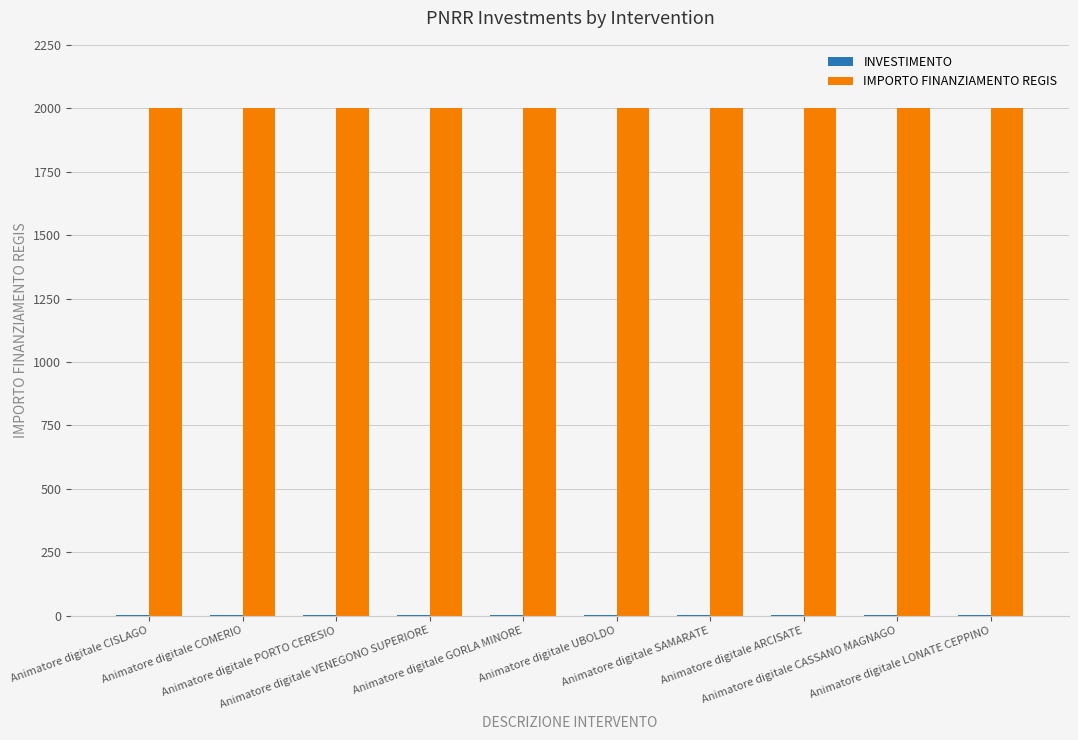

Which series has the largest total across all categories?

IMPORTO FINANZIAMENTO REGIS